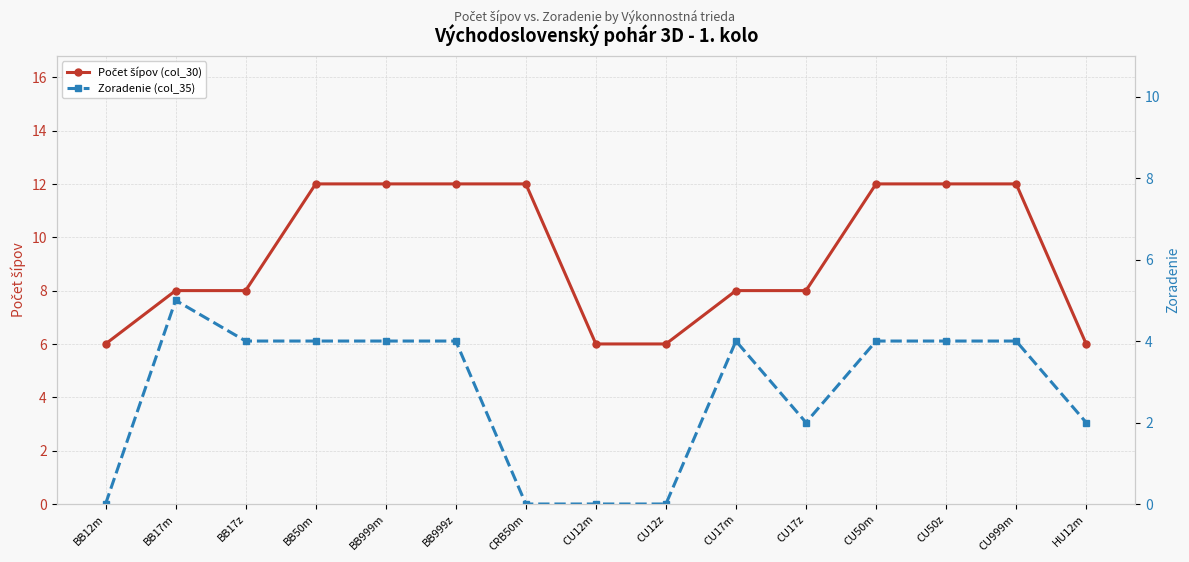

Rank the series by their maximum value, from highest to lowest.

Počet šípov (col_30), Zoradenie (col_35)